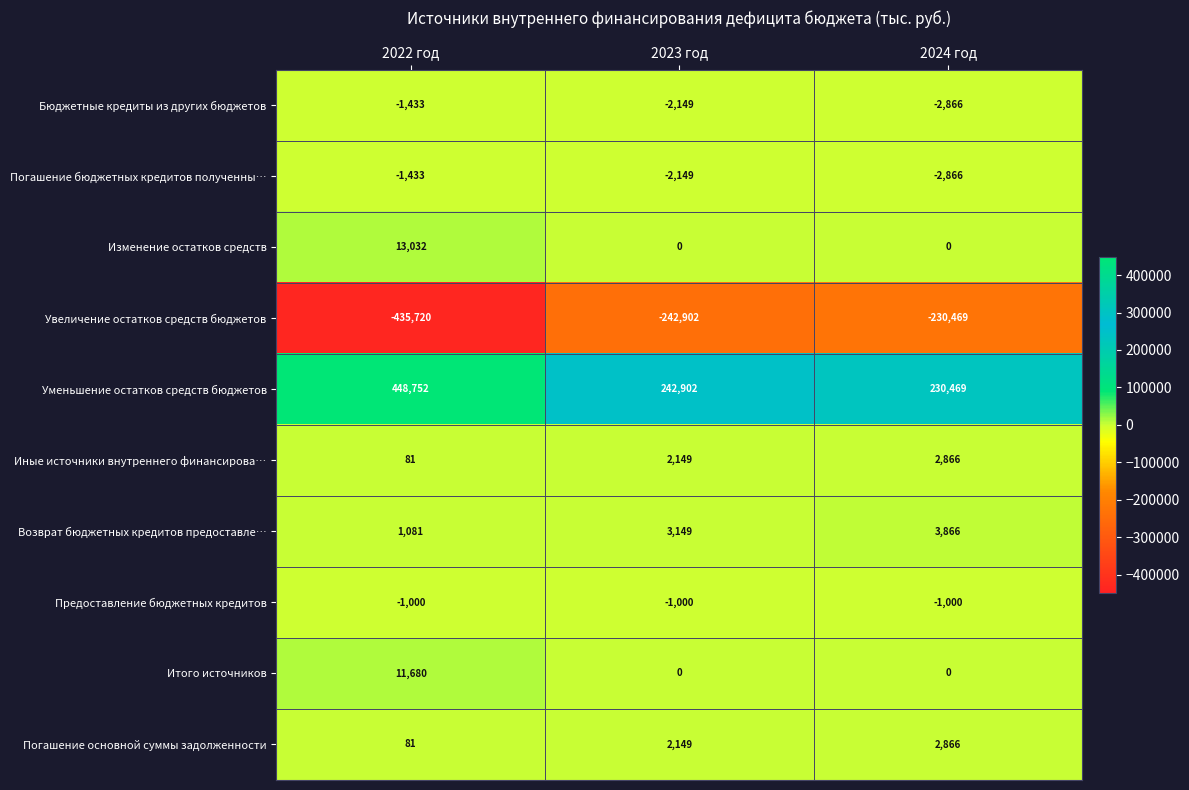

Which series has the largest total across all categories?

Уменьшение остатков средств бюджетов